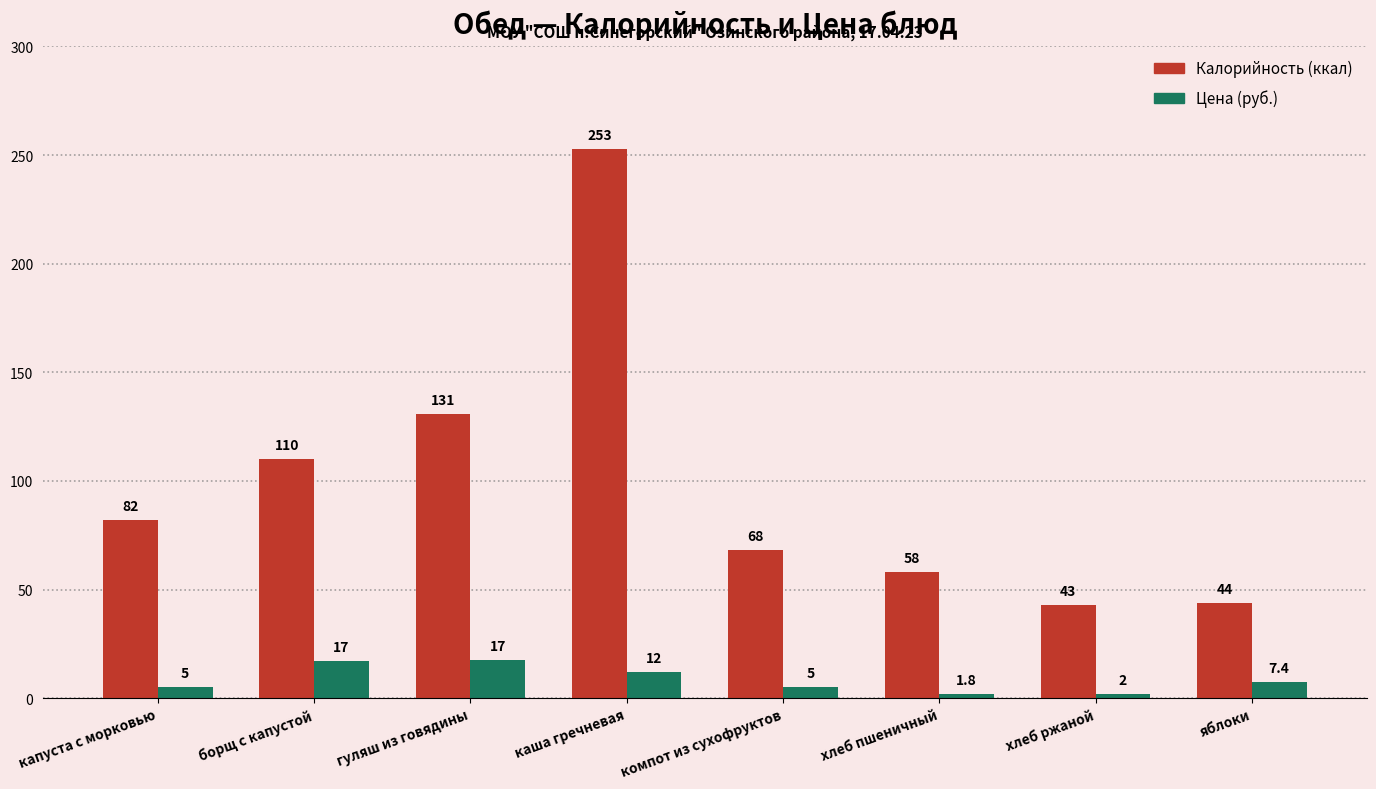

What is the spread (max minus min) of values at яблоки?

36.6